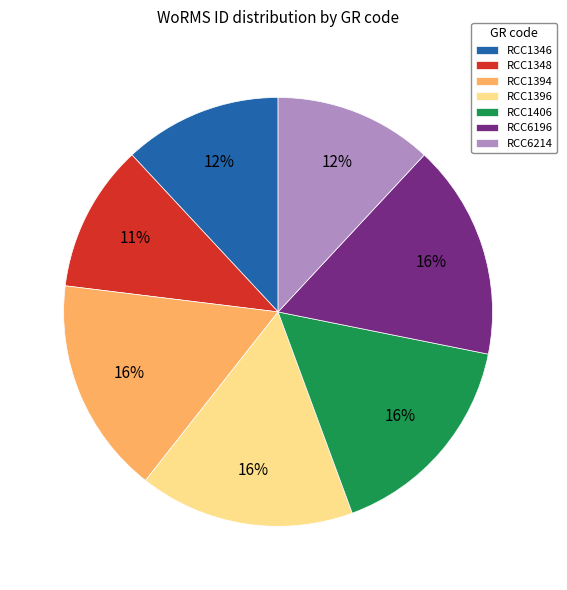

Does RCC1348 represent more than half of the total?

No